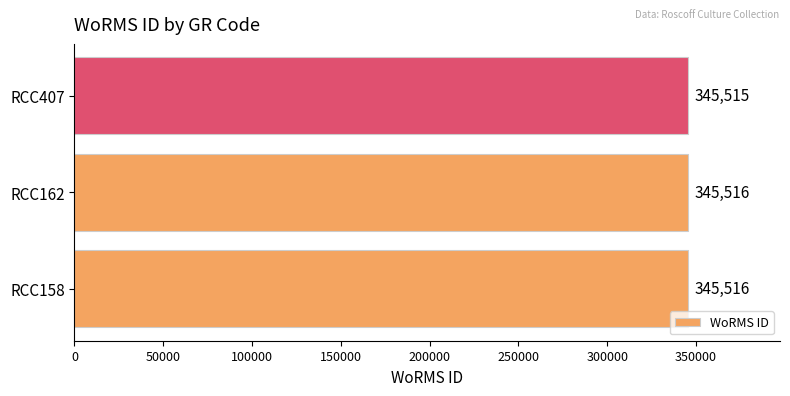

Does the chart contain stacked bars?

No